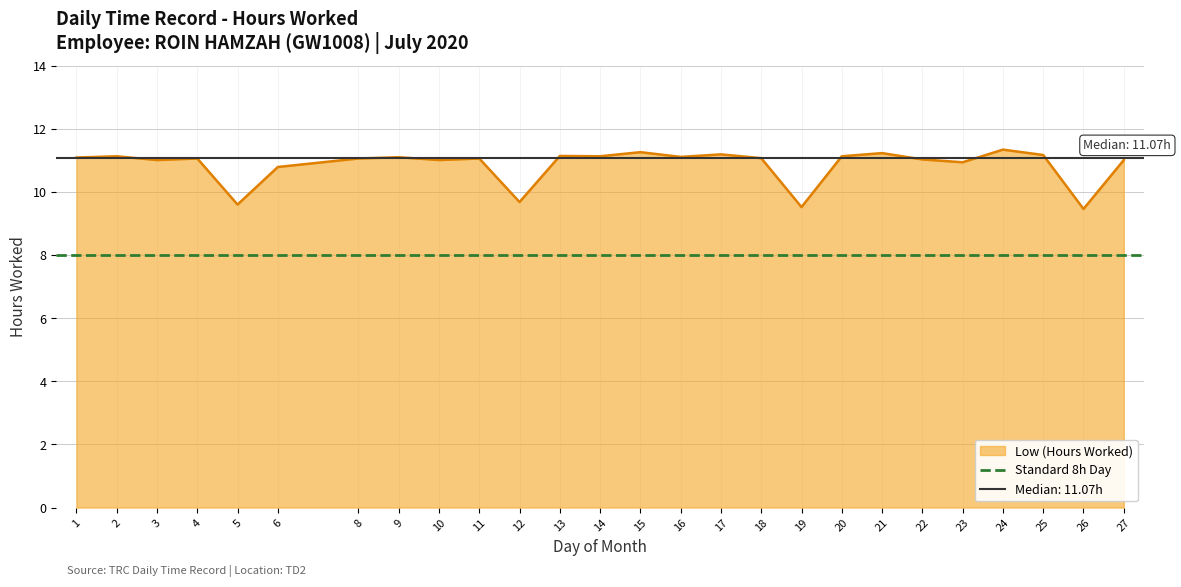

Reading left to right, extract all data points from this chart.

11.1	11.1	11.0	11.1	9.6	10.8	11.1	11.1	11.0	11.1	9.7	11.1	11.1	11.3	11.1	11.2	11.1	9.5	11.1	11.2	11.0	10.9	11.3	11.2	9.5	11.0